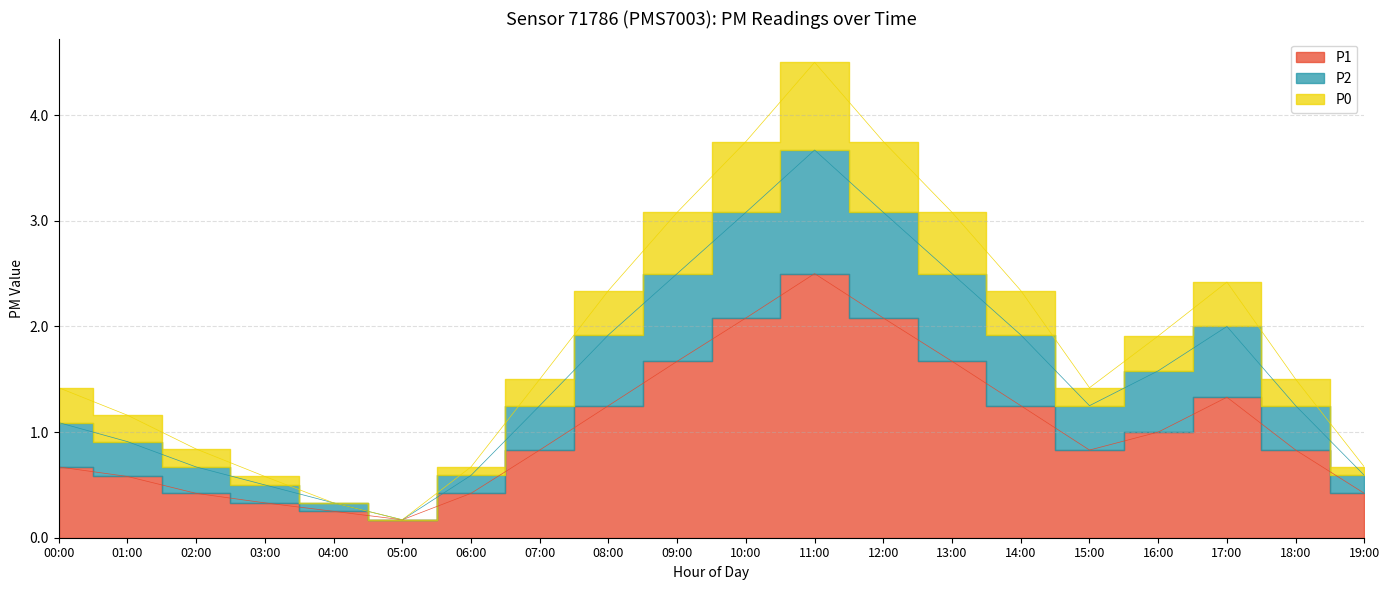

At which category does P1 reach its first local peak?

11:00